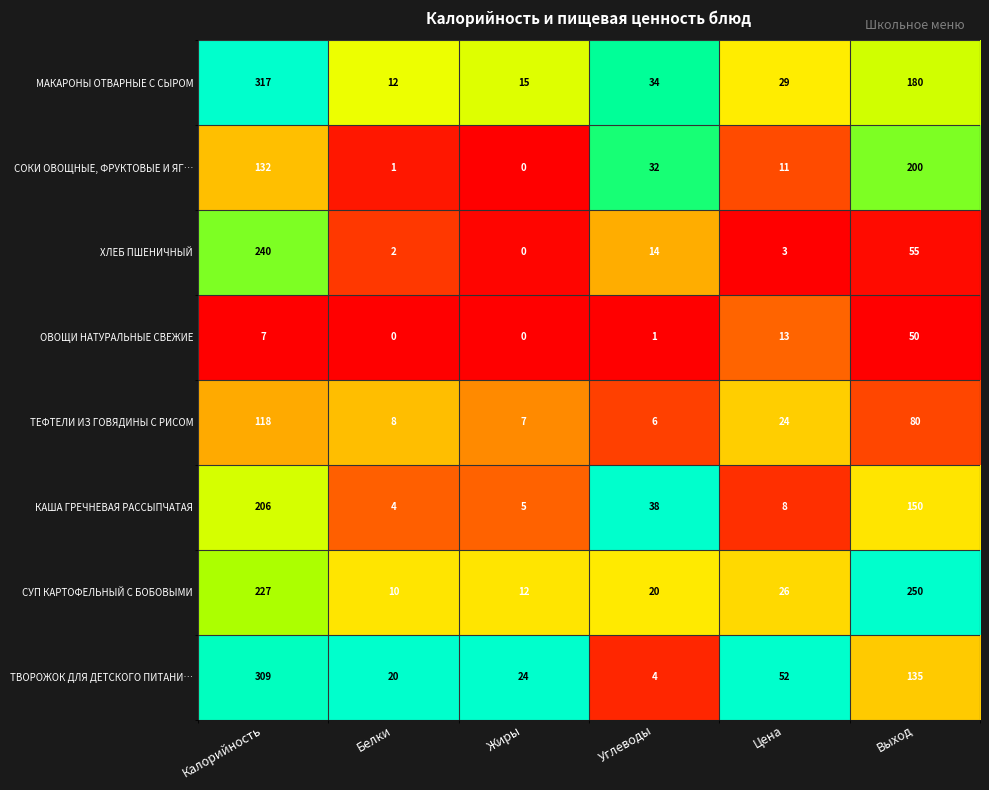

Where does the ХЛЕБ ПШЕНИЧНЫЙ series first go above 14?

Калорийность